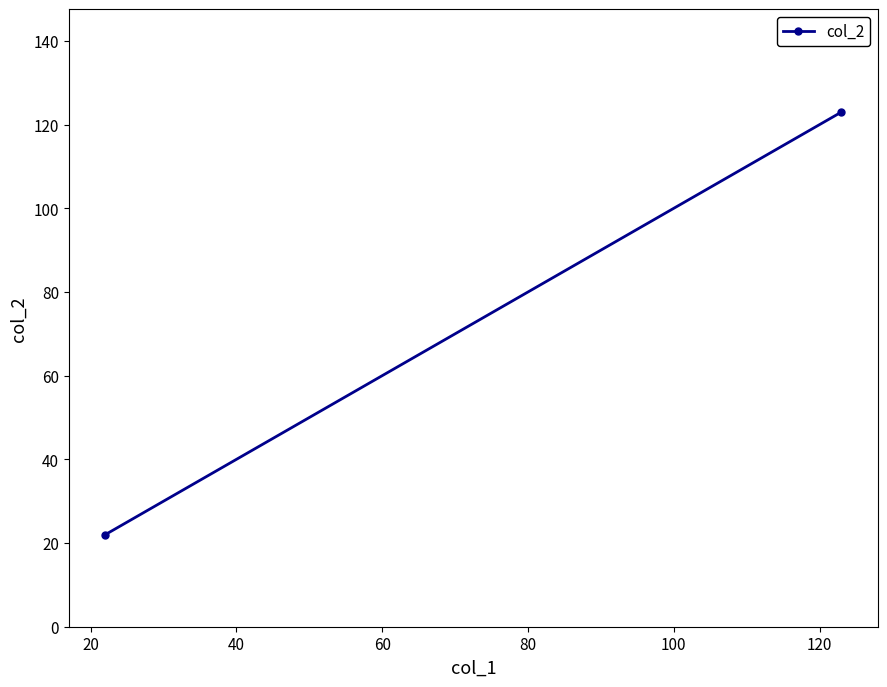

Does the chart have visible grid lines?

No